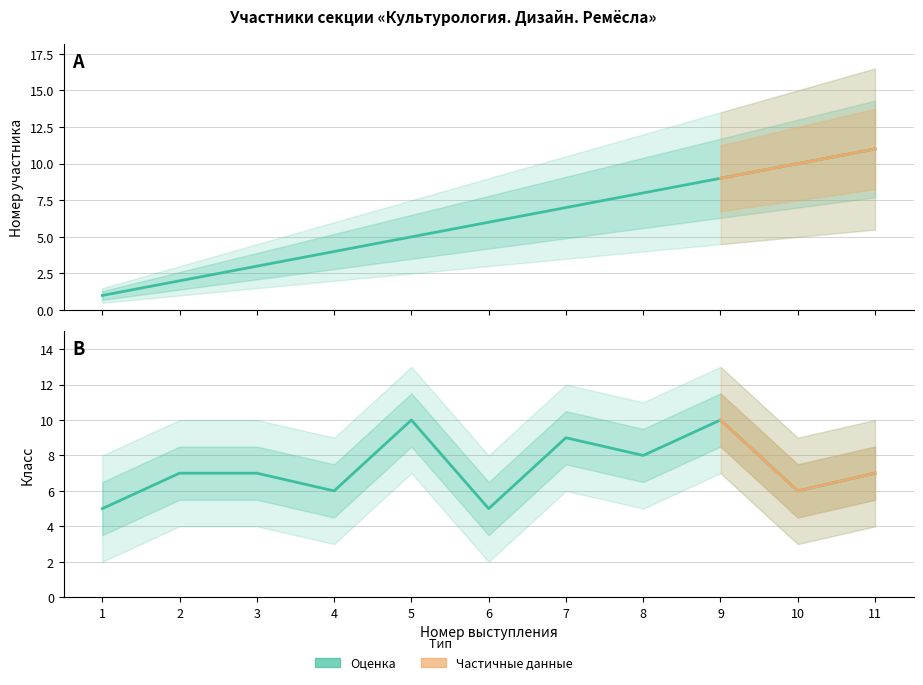

Which series changed the most between 3 and 8?

Номер участника